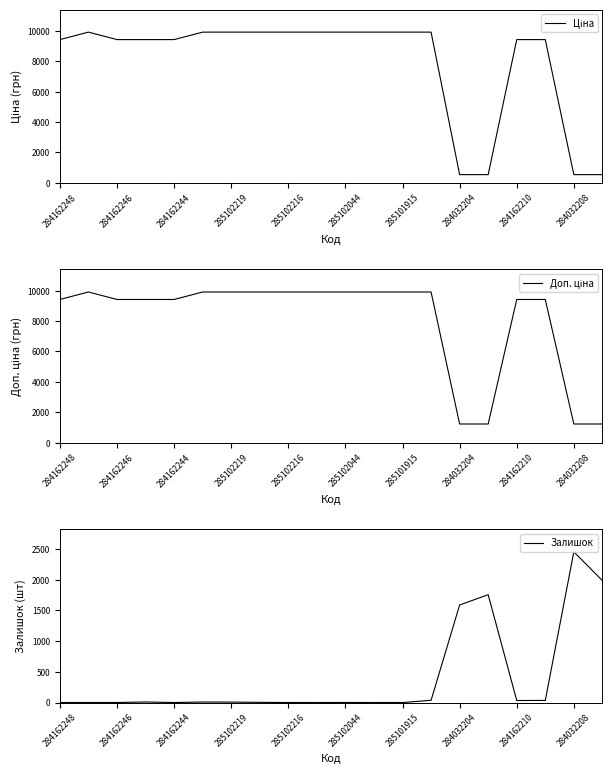

Is it true that Ціна equals 9416.9 at 17?

True